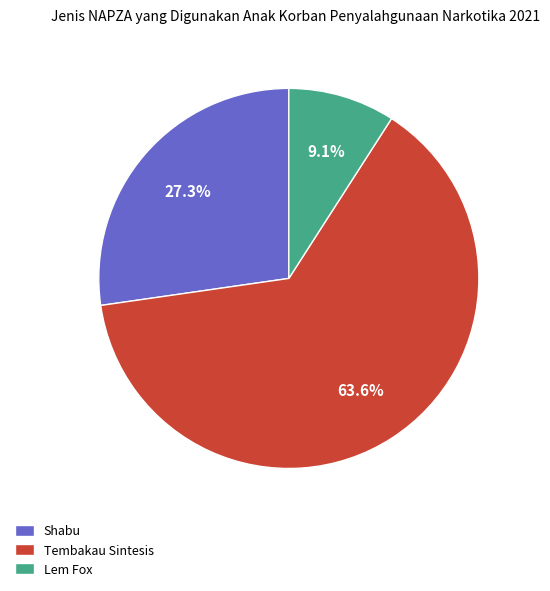

Does Lem Fox represent more than half of the total?

No